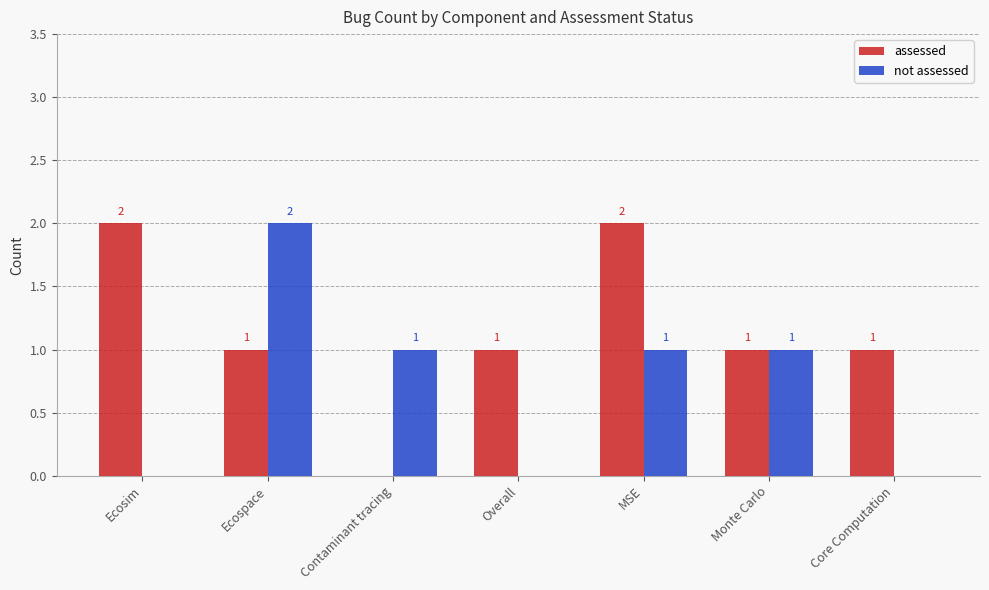

What is the approximate value of assessed at MSE?

2